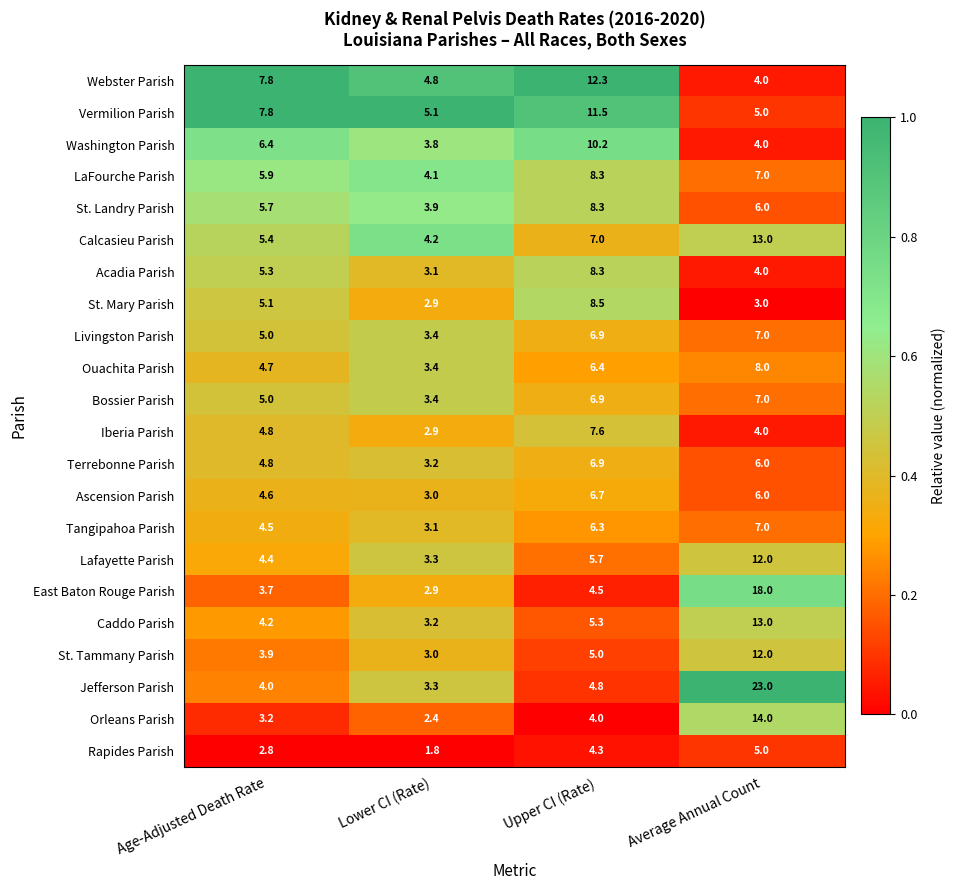

Between Lower CI (Rate) and Upper CI (Rate), which series saw the biggest shift?

Webster Parish